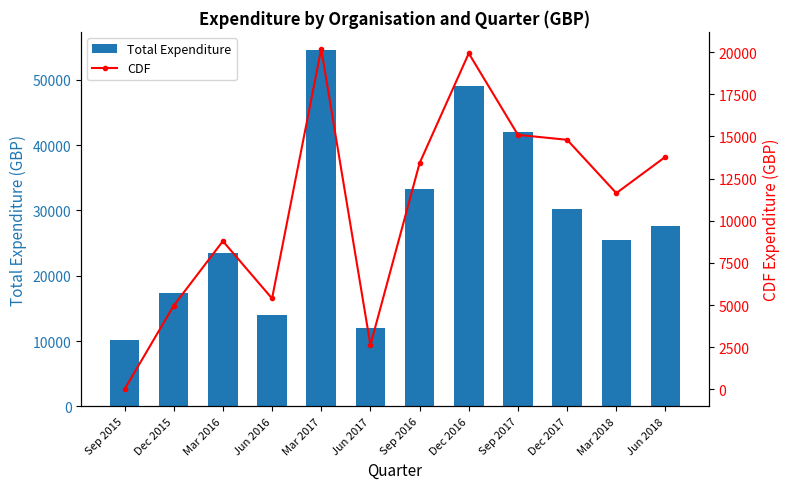

Reading left to right, what are all the values shown in this chart?

Total Expenditure: Sep 2015=10196.0	Dec 2015=17296.1	Mar 2016=23514.4	Jun 2016=13963.0	Mar 2017=54618.5	Jun 2017=12055.4	Sep 2016=33284.2	Dec 2016=49061.7	Sep 2017=41995.3	Dec 2017=30170.6	Mar 2018=25465.3	Jun 2018=27592.0
CDF: Sep 2015=0.0	Dec 2015=4967.0	Mar 2016=8793.5	Jun 2016=5392.2	Mar 2017=20196.0	Jun 2017=2629.2	Sep 2016=13417.5	Dec 2016=19932.8	Sep 2017=15096.0	Dec 2017=14803.5	Mar 2018=11640.8	Jun 2018=13796.0